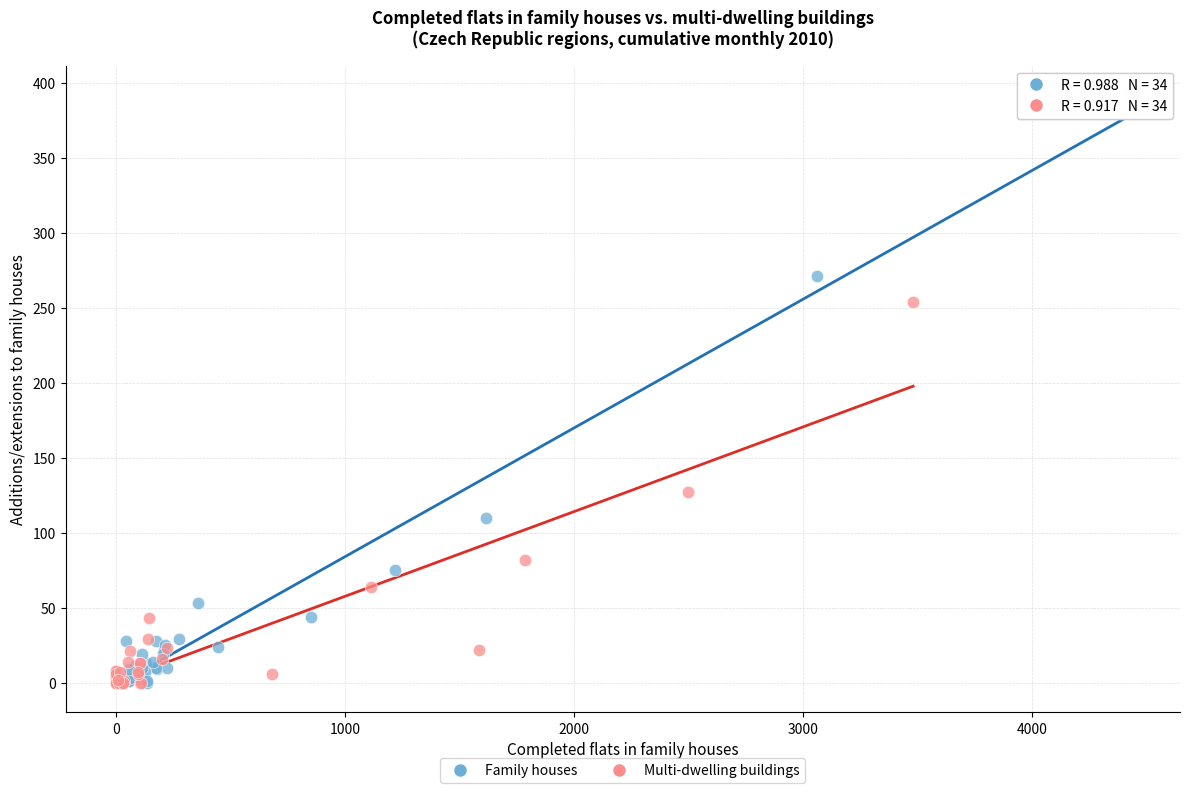

Which series has the widest spread of Y values?

Family houses